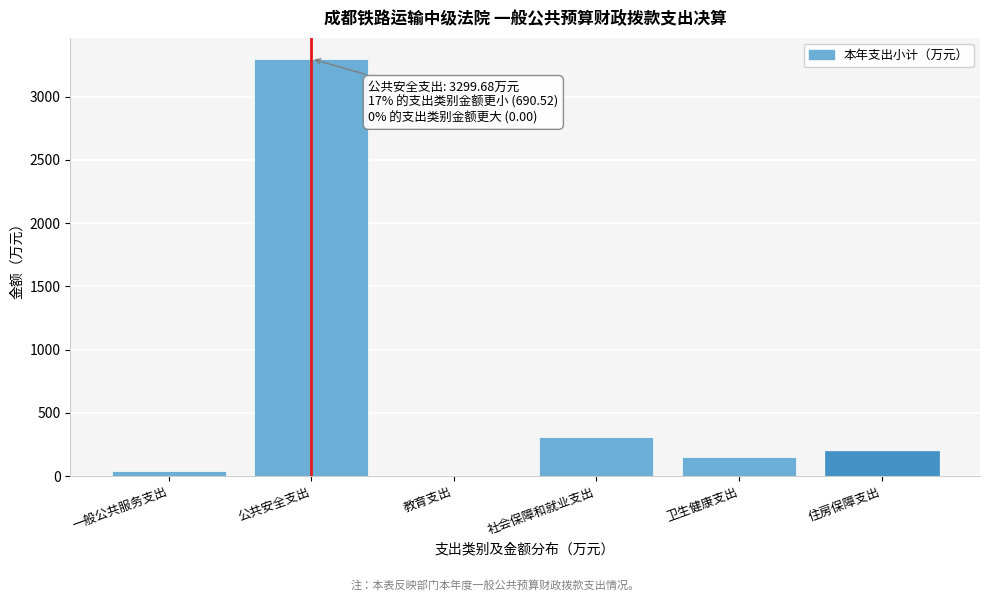

Reading left to right, what are all the values shown in this chart?

一般公共服务支出=35.9	公共安全支出=3299.7	教育支出=2.0	社会保障和就业支出=310.9	卫生健康支出=147.2	住房保障支出=194.5